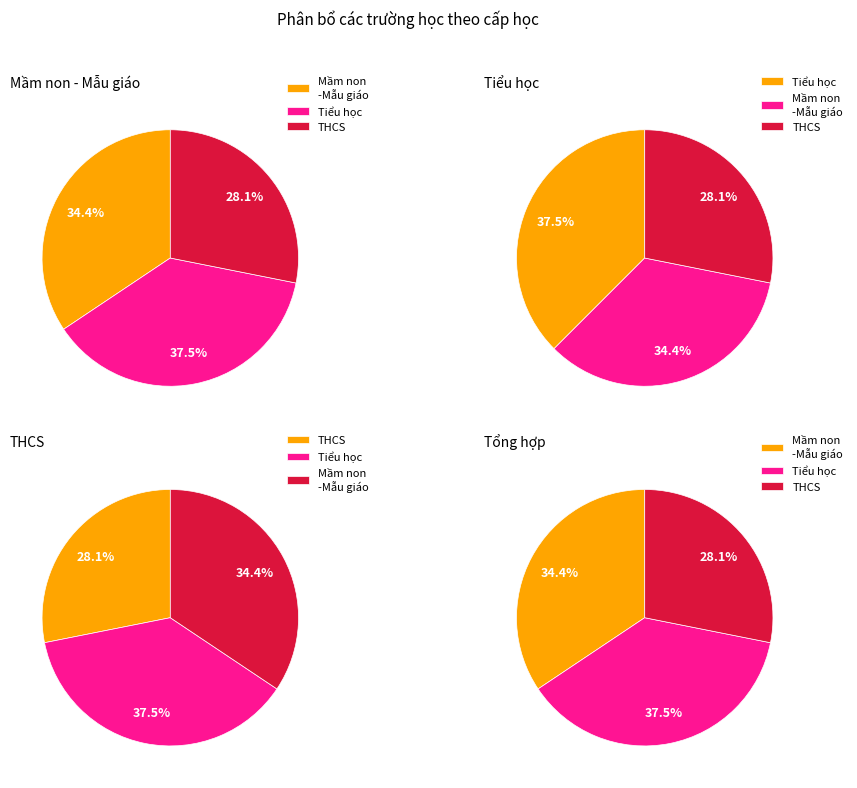

Rank the categories by value from lowest to highest.

THCS, Mầm non-Mẫu giáo, Tiểu học